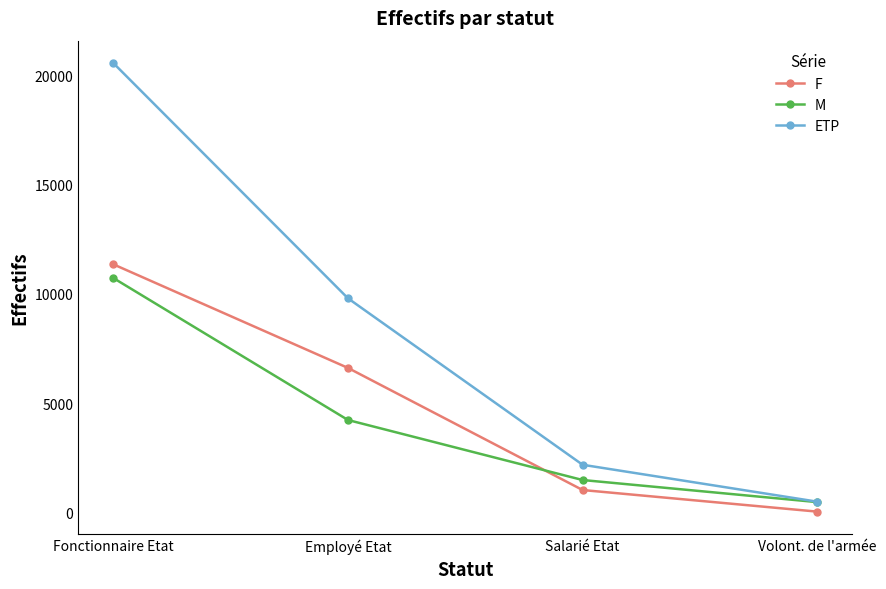

What position from the left is Salarié Etat?

3